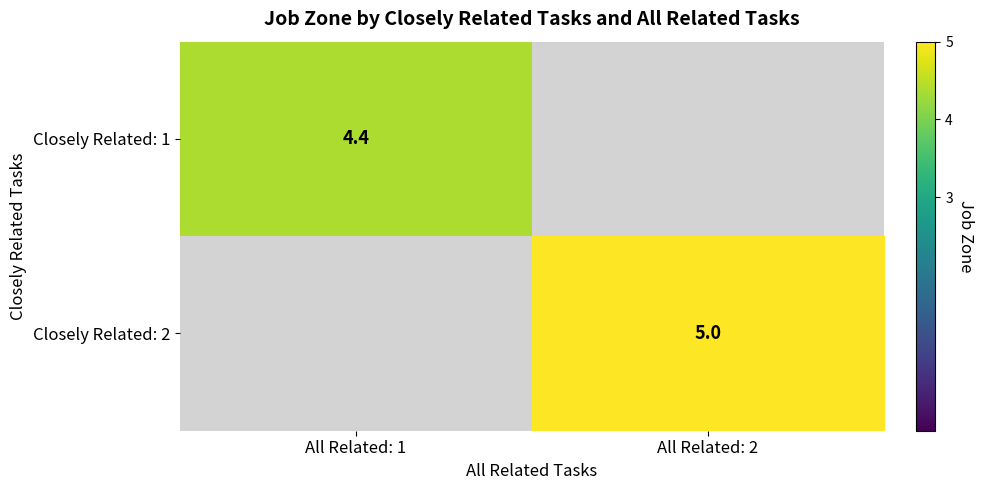

At how many categories does at least one series exceed 4?

2